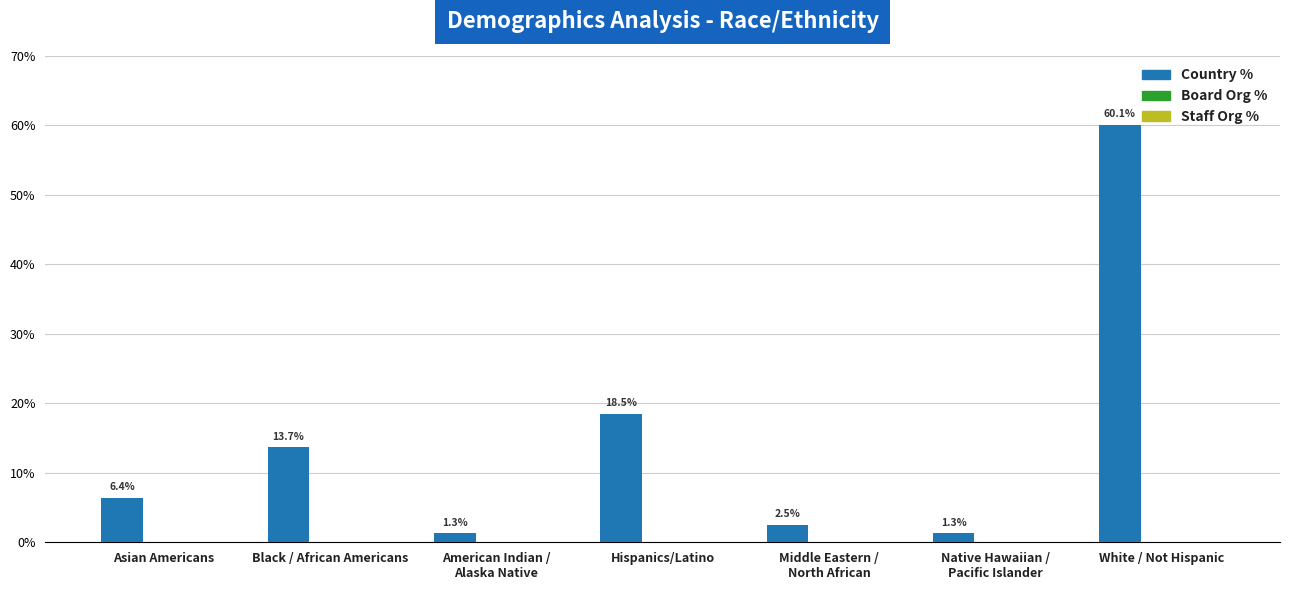

What is the label of the 5th bar from the left?

Middle Eastern /
North African